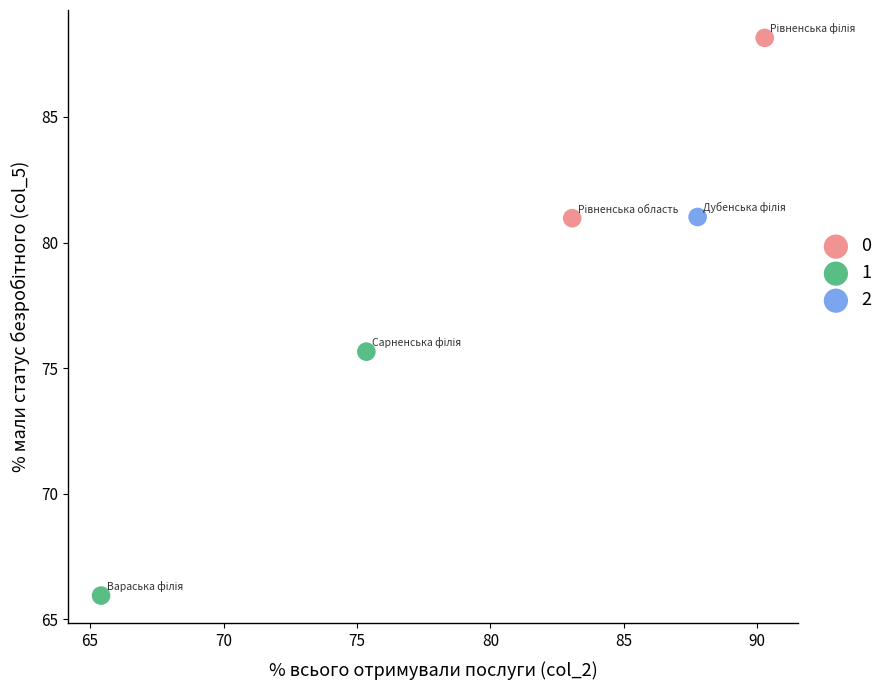

Which series reaches the maximum Y coordinate?

0